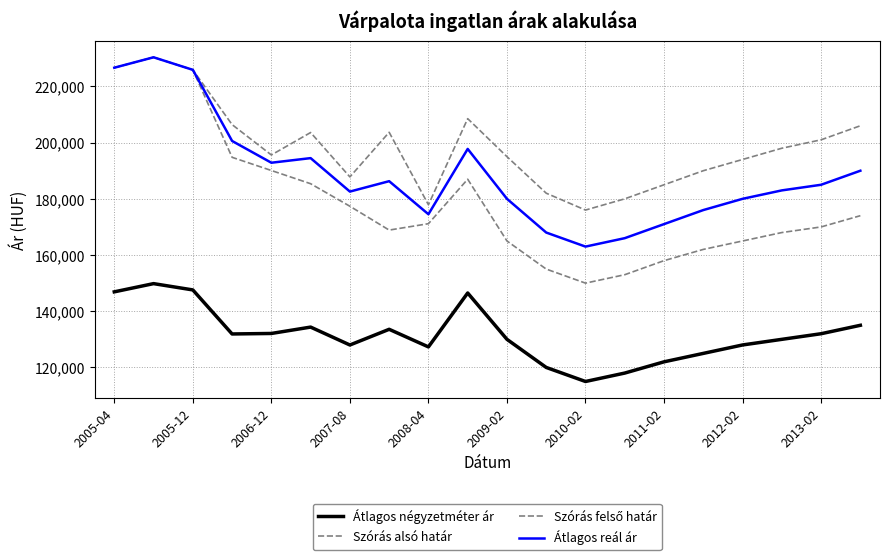

How many lines are shown in the chart?

4